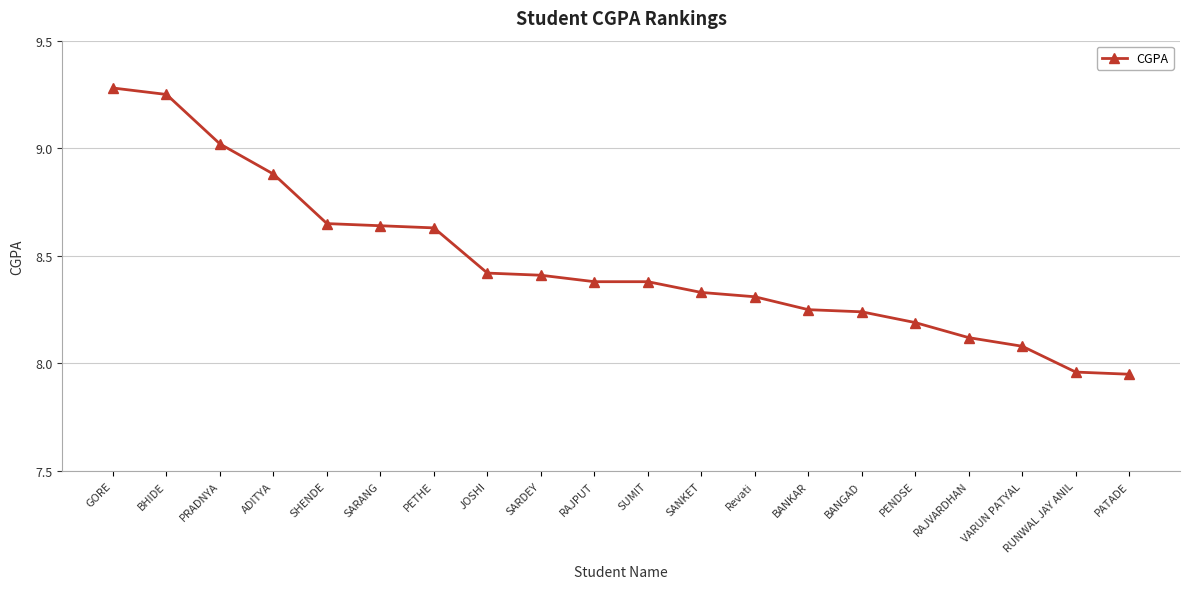

What is the sum of the values at VARUN PATYAL and SUMIT?

16.5